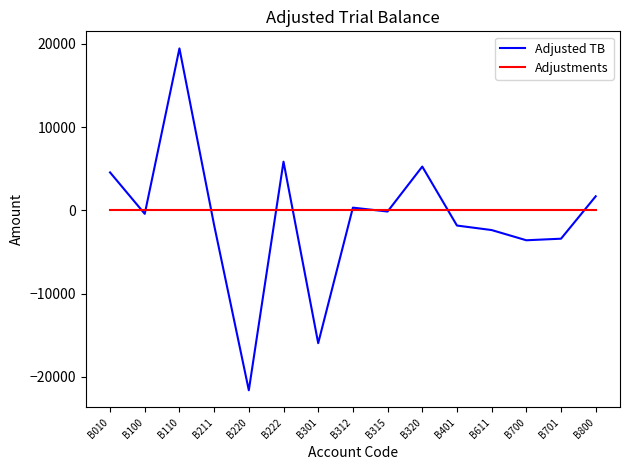

True or false: Adjusted TB has a value of 1694.4 at B800.

True